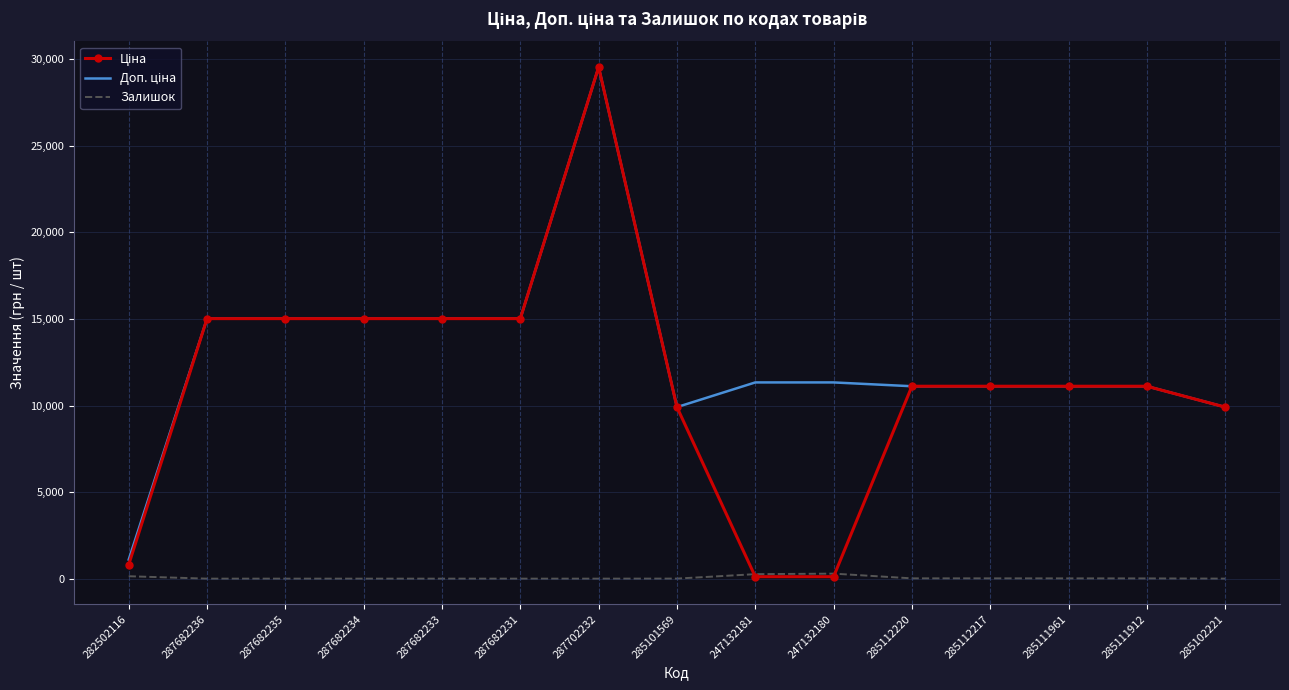

The Залишок series shows 140.0 at 282502116. True or false?

True